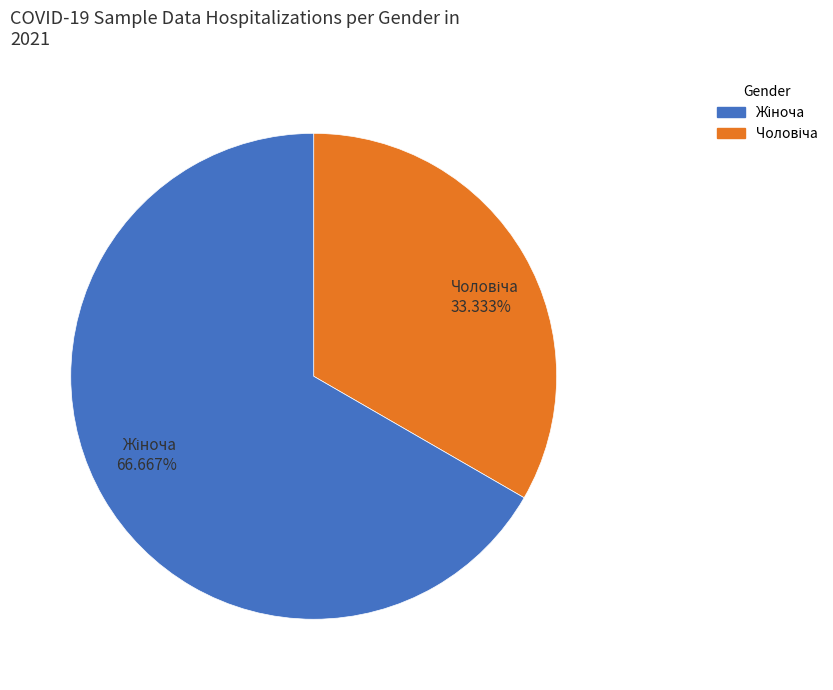

Is there a majority slice in this chart?

Yes